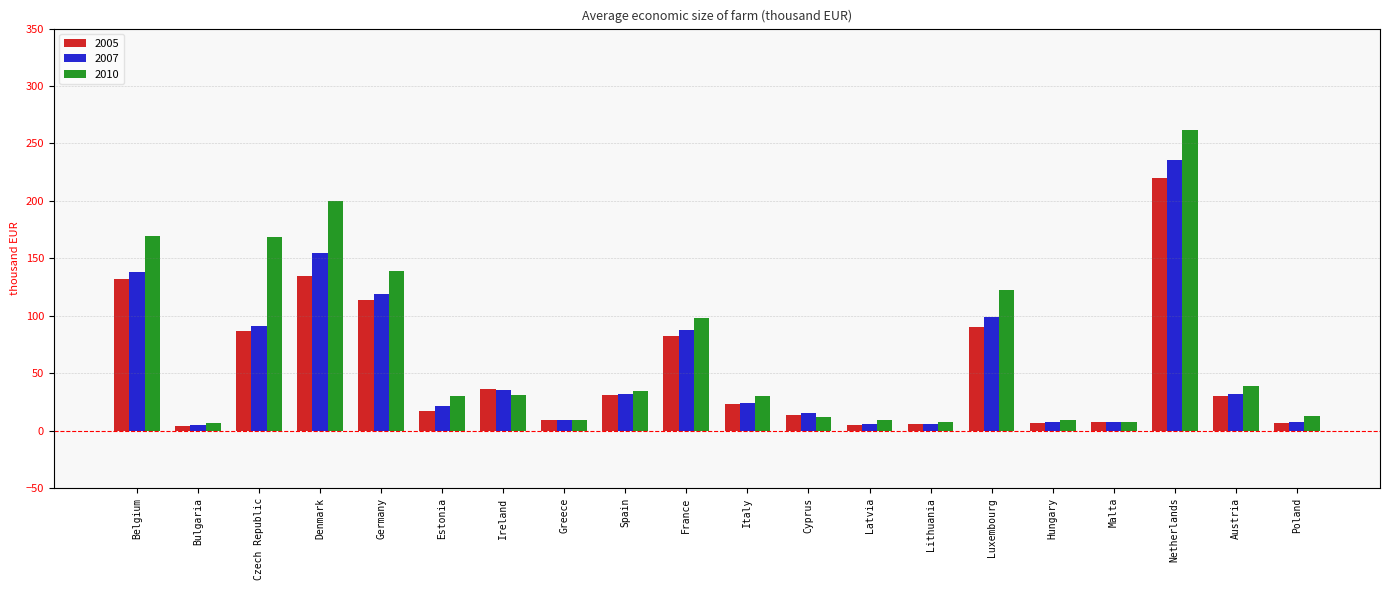

Which series has the widest spread of values?

2010